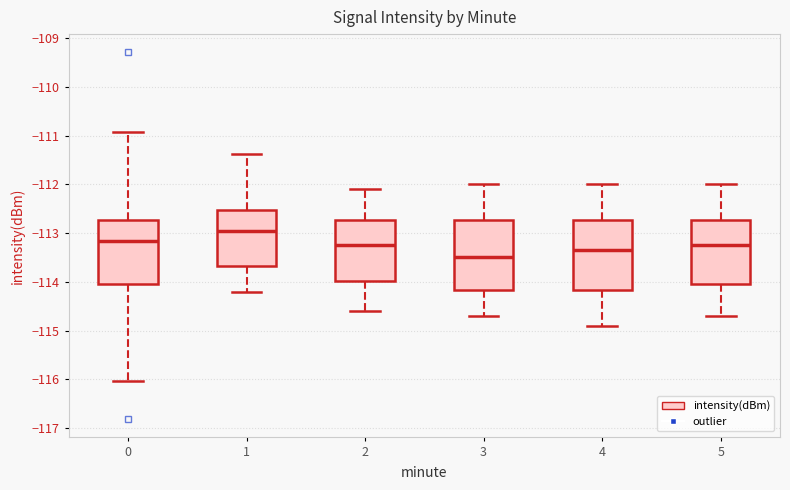

Reading left to right, read every box against the y-axis: the position of its median line, the range the box covers, and the ends of its whiskers. The values are not printed on the chart, so give them approximately, as read against the axis.

0: median -113.2, box -114.1 to -112.7, whiskers -116.0 to -110.9
1: median -113.0, box -113.7 to -112.5, whiskers -114.2 to -111.4
2: median -113.2, box -114.0 to -112.7, whiskers -114.6 to -112.1
3: median -113.5, box -114.2 to -112.7, whiskers -114.7 to -112.0
4: median -113.3, box -114.2 to -112.7, whiskers -114.9 to -112.0
5: median -113.2, box -114.0 to -112.7, whiskers -114.7 to -112.0